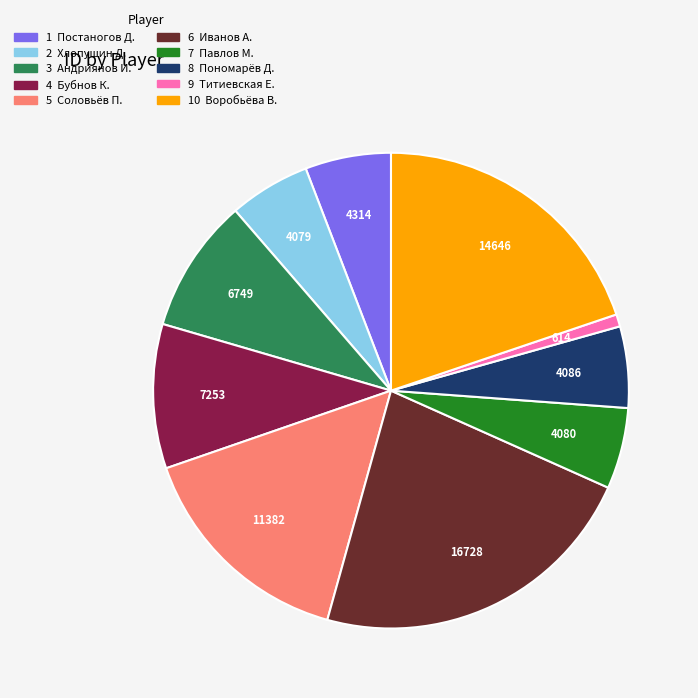

Count the number of slices in the pie.

10